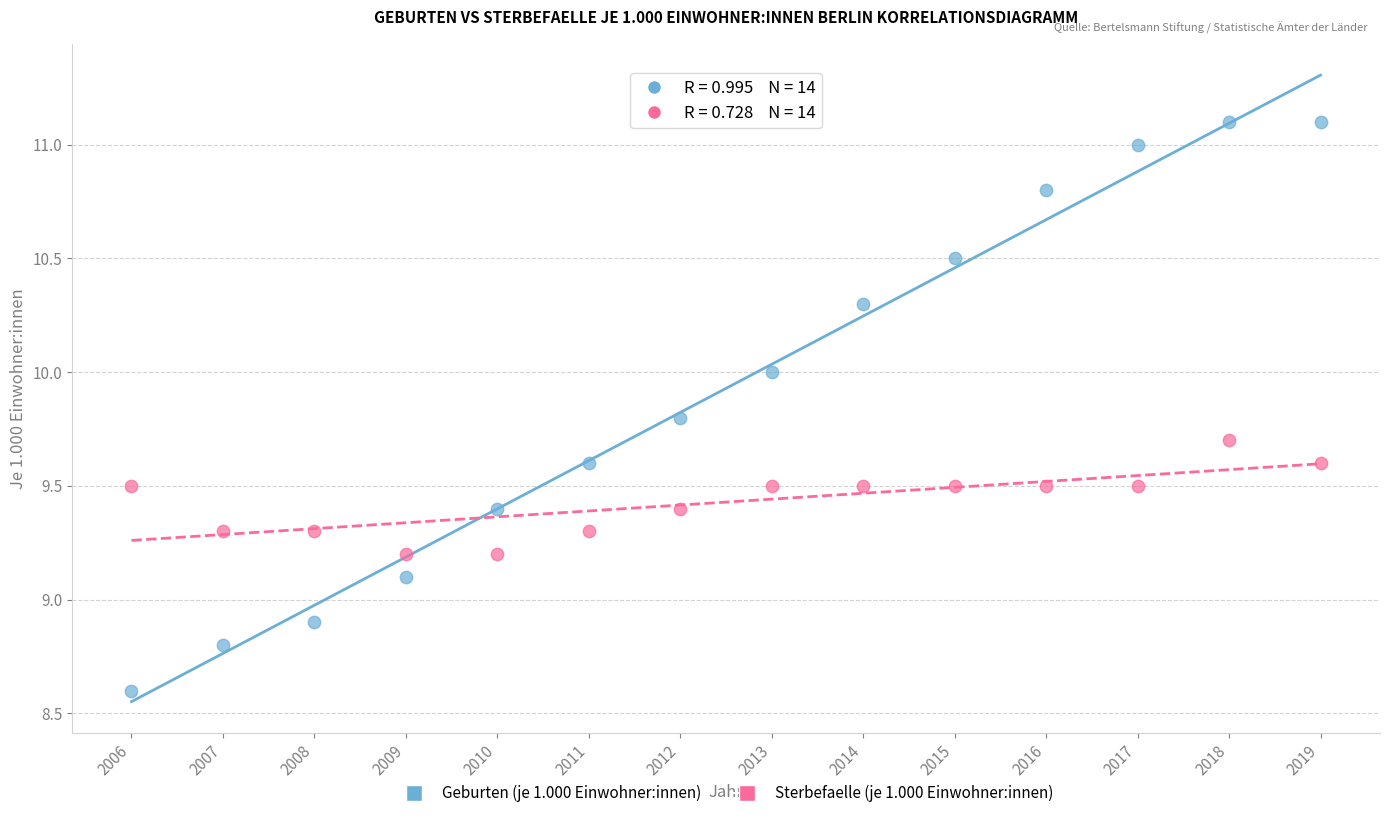

Which series has the widest spread of Y values?

Geburten (je 1.000 Einwohner:innen)